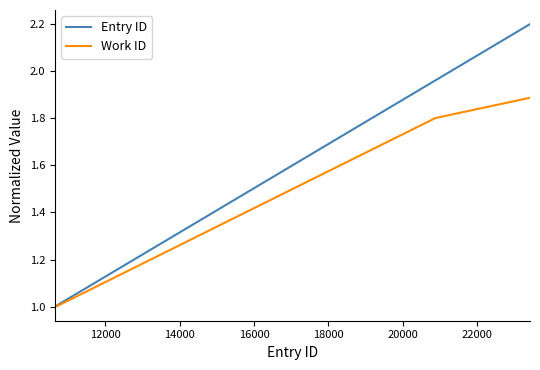

What is the smallest value displayed?

1.0